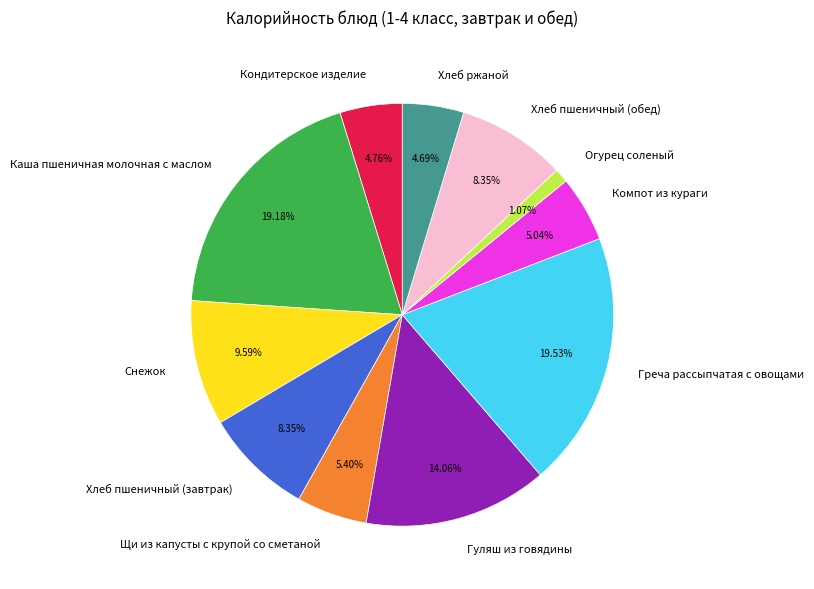

Is there any slice that represents more than half of the pie?

No